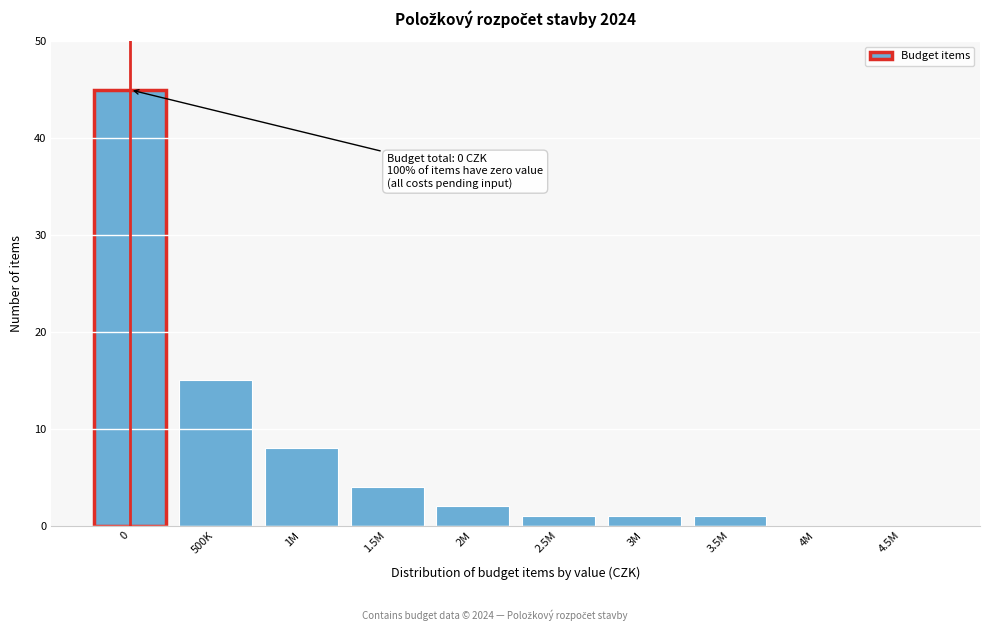

Reading right to left, list all the values displayed in this chart.

4.5M=0	4M=0	3.5M=1	3M=1	2.5M=1	2M=2	1.5M=4	1M=8	500K=15	0=45